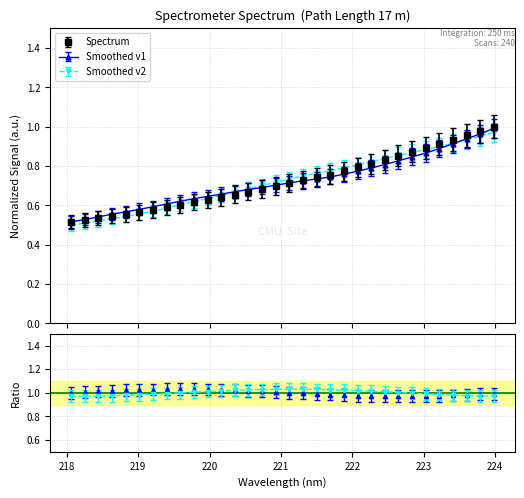

True or false: the data shows 0.8 at 219.2067.

False